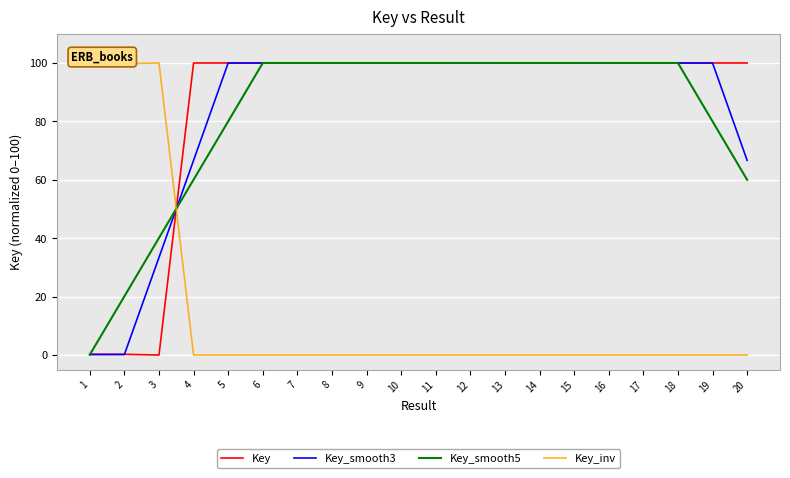

What are all the series names shown in the legend?

Key, Key_smooth3, Key_smooth5, Key_inv